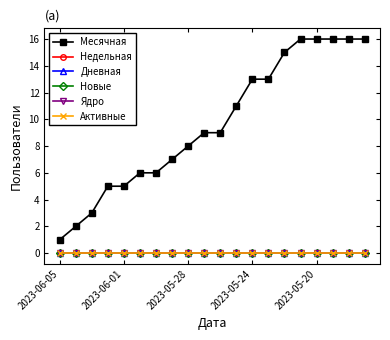

Does the chart have visible grid lines?

No